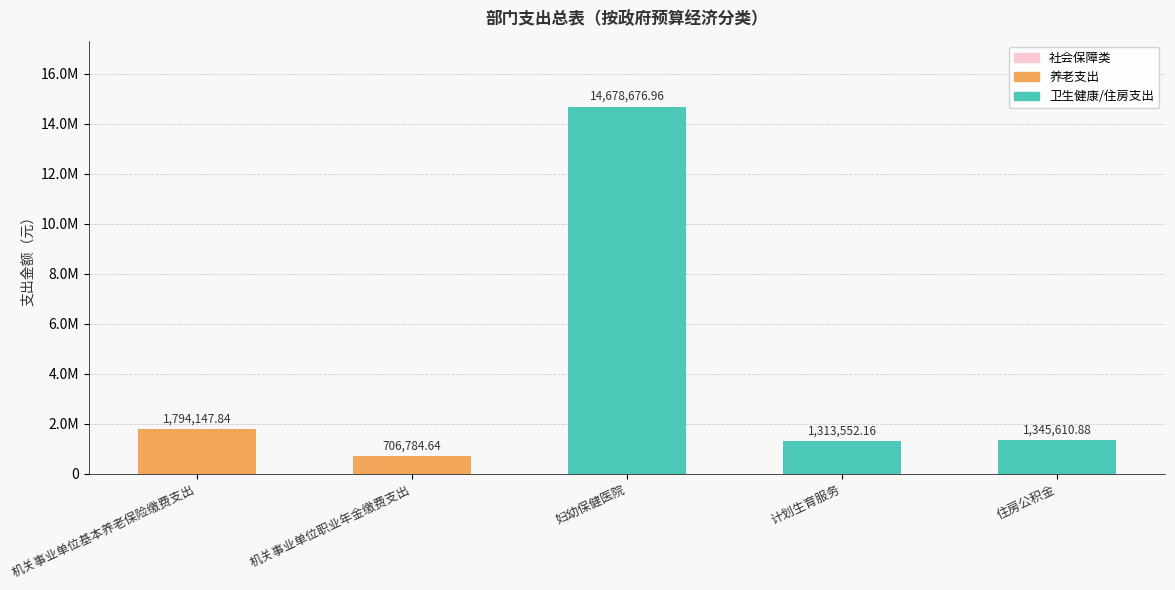

Are the bars horizontal?

No